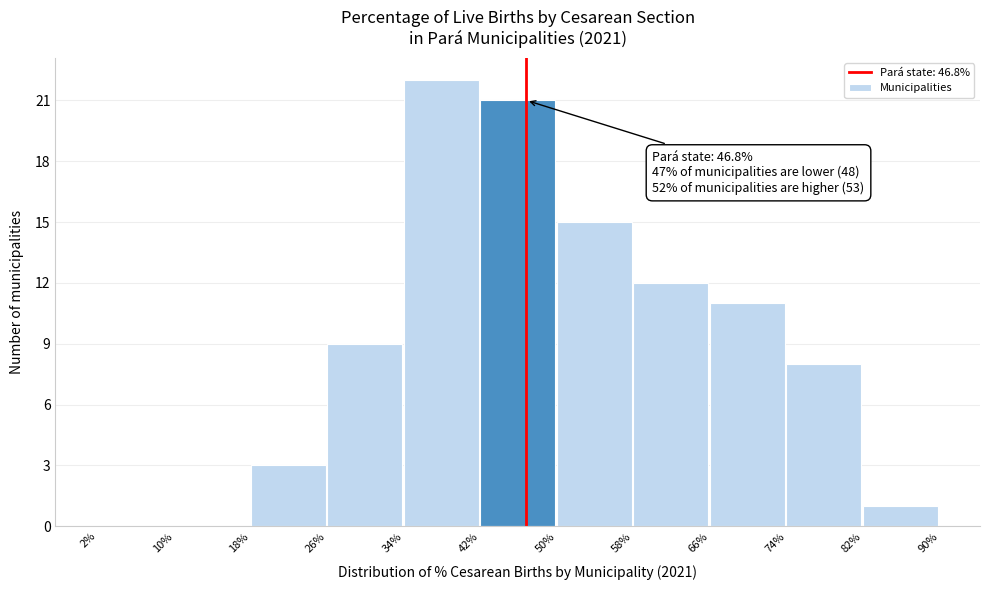

Over which range of the x-axis is the bar tallest?

34% to 42%